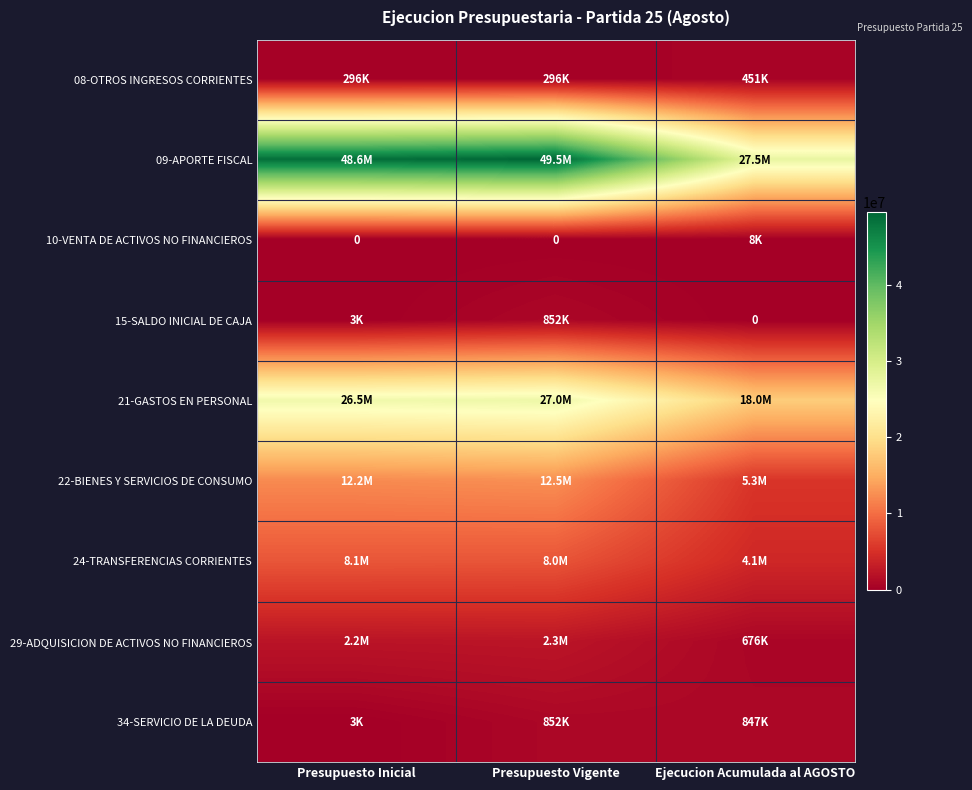

How many values in the 34-SERVICIO DE LA DEUDA series exceed 847061?

1